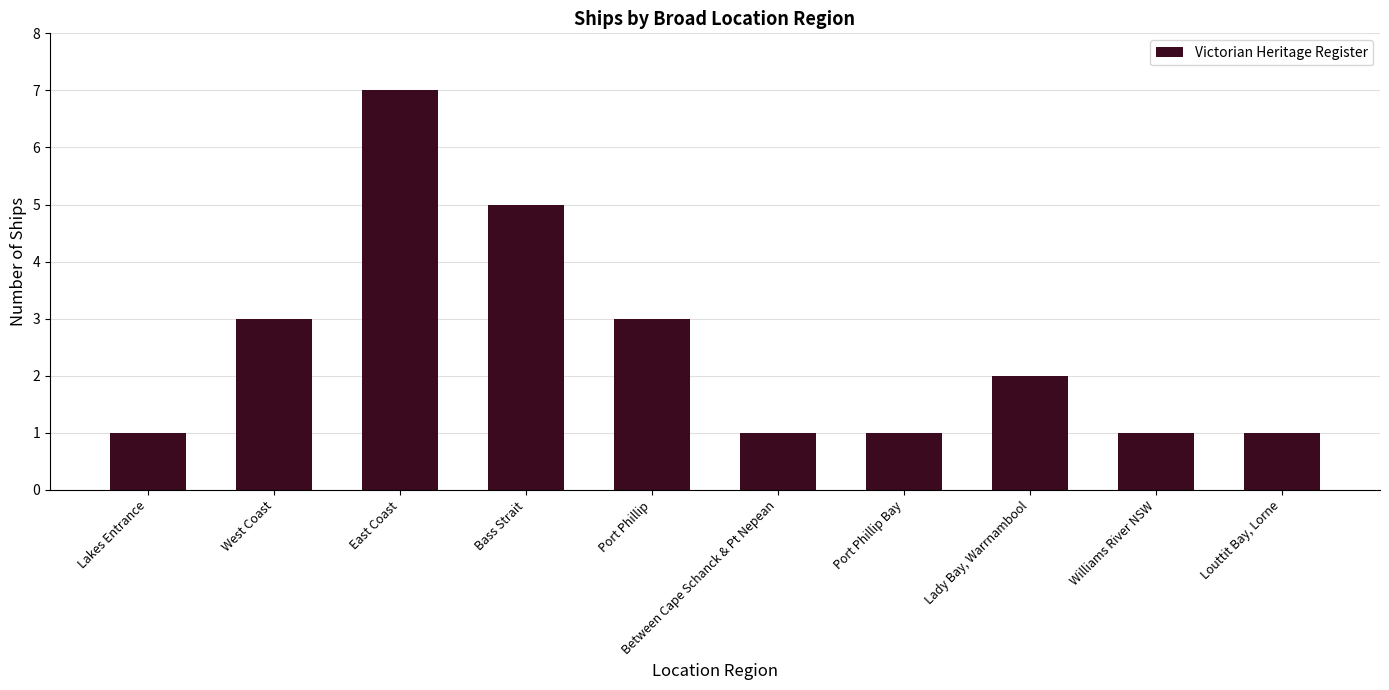

At which category does the chart reach its peak across all series?

East Coast